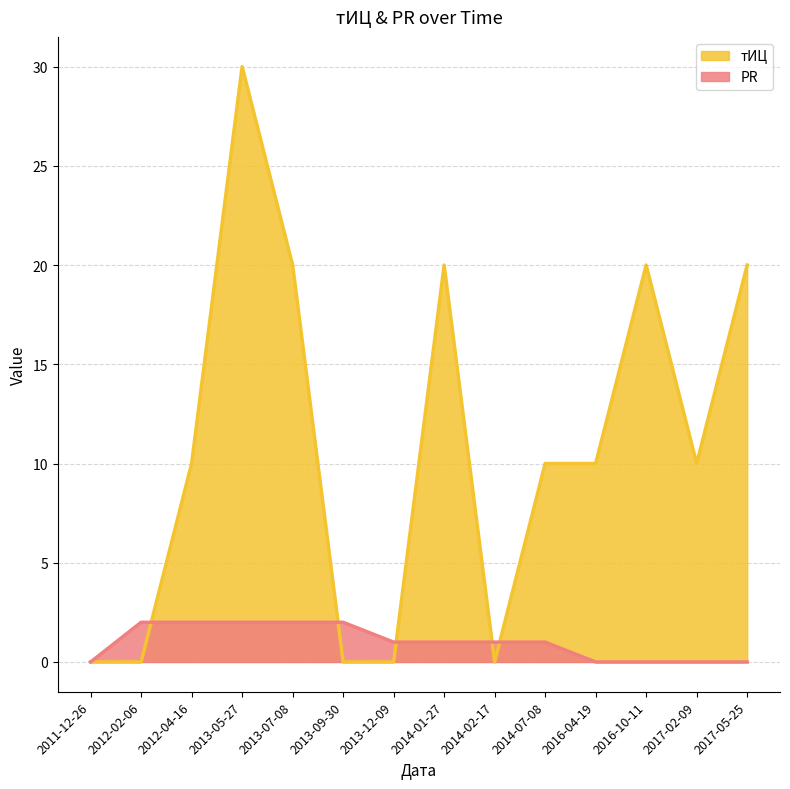

What is the label of the 9th point from the left?

2014-02-17